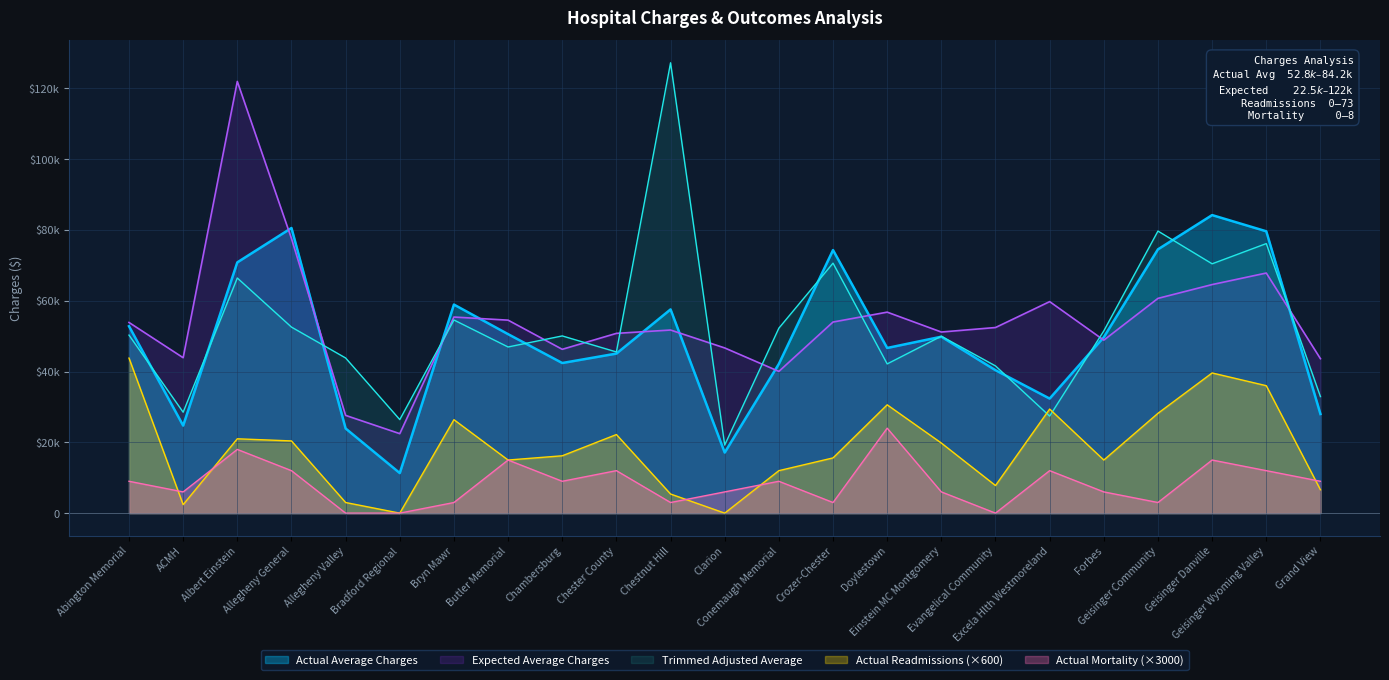

What are all the series names shown in the legend?

Actual Average Charges, Expected Average Charges, Trimmed Adjusted Average, Actual Readmissions (×600), Actual Mortality (×3000)